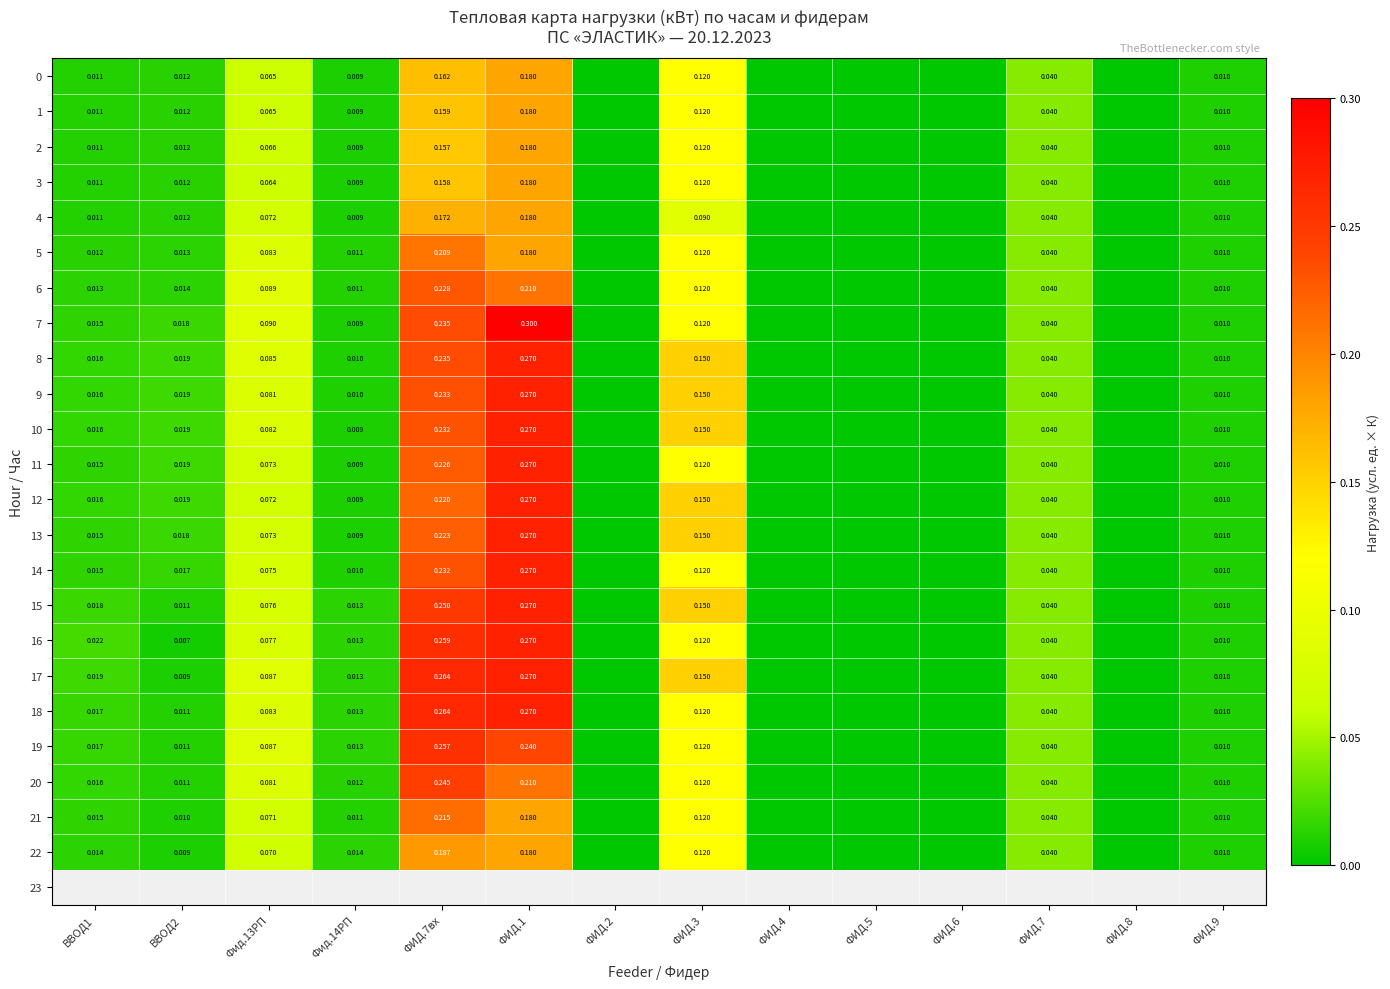

Is the value of 6 at Фид.14РП greater than the value of 5 at ФИД.9?

Yes